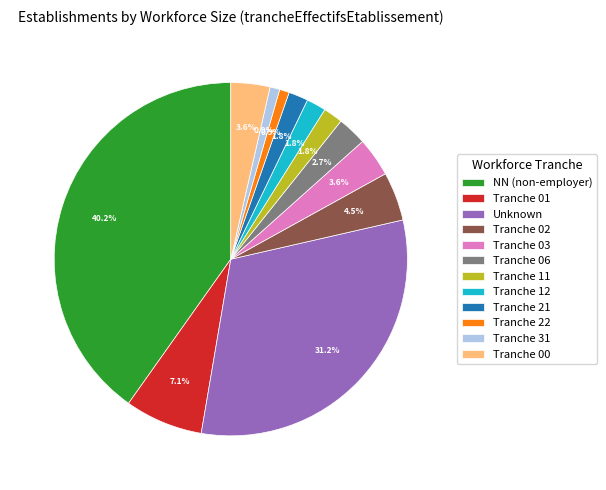

Combined, what portion of the pie is Tranche 11 and Unknown?

33.0%